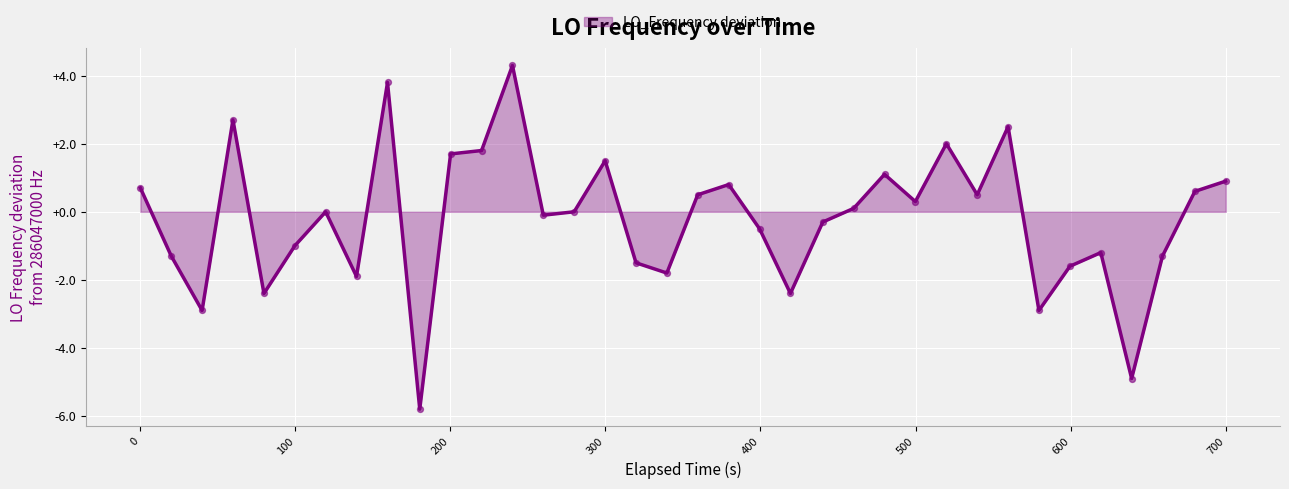

What is the difference between the maximum and minimum values?

10.1